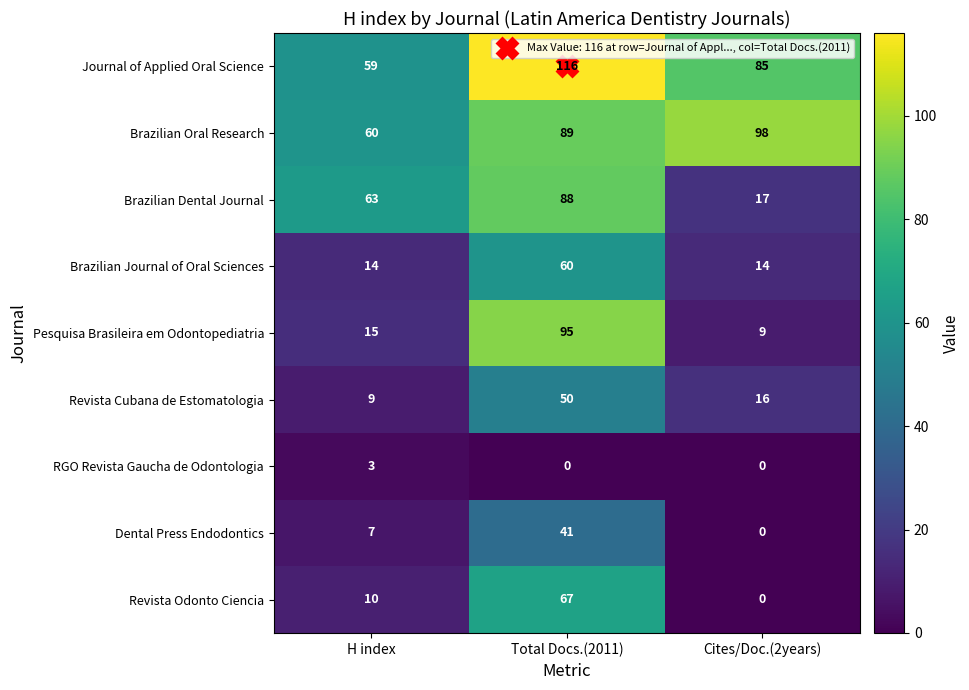

What is the total value across all series at Cites/Doc.(2years)?

239